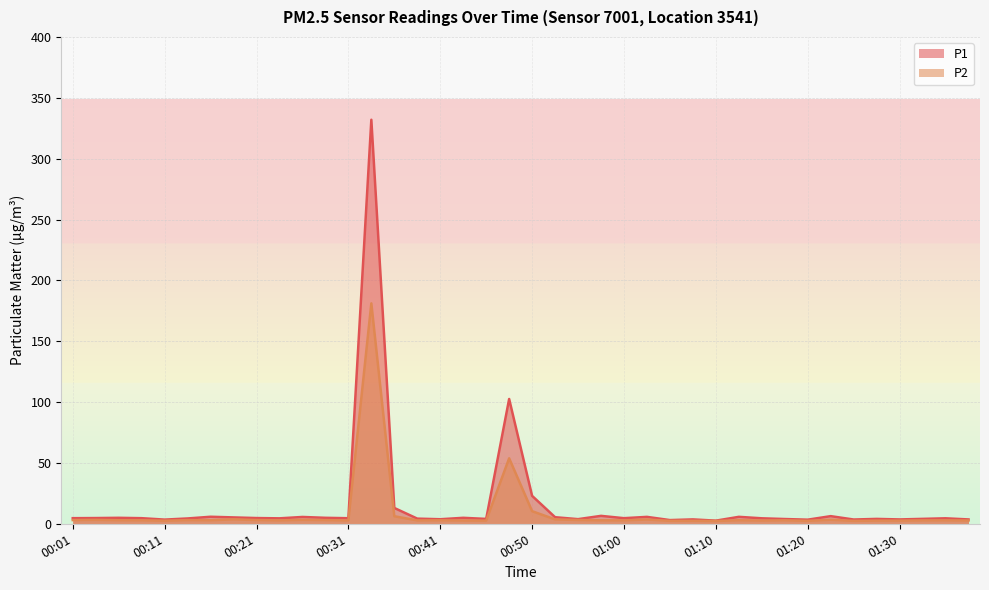

How many series are shown in this chart?

2